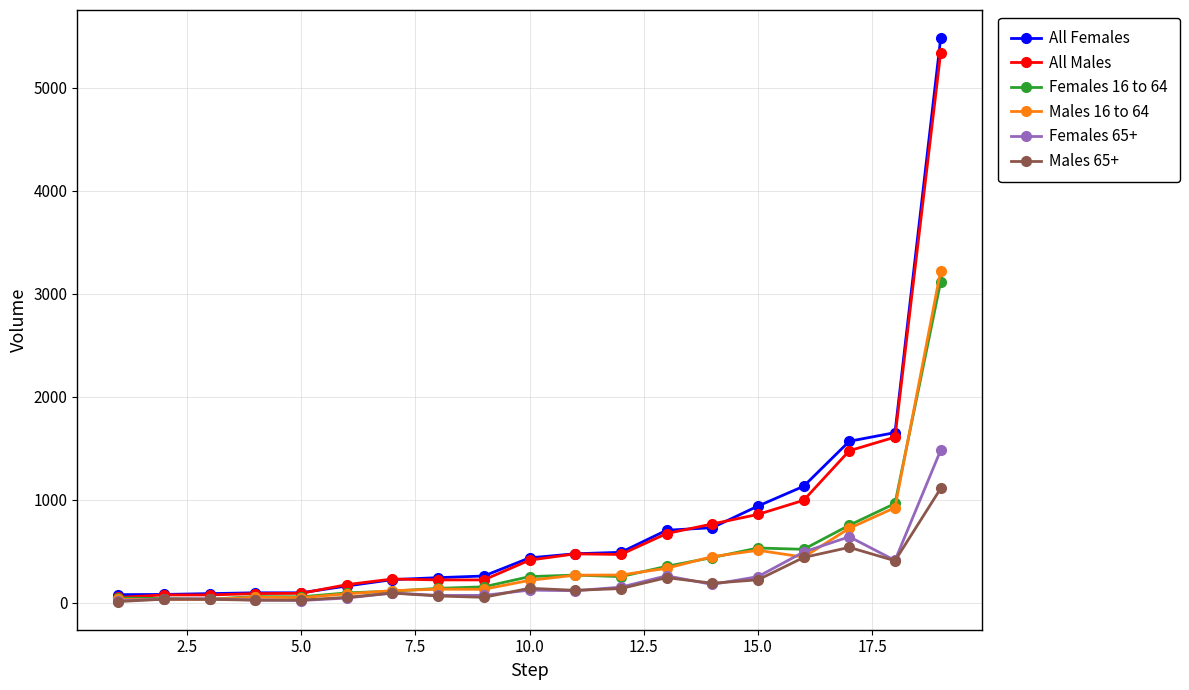

What is the sum of all Females 16 to 64 values?

8219